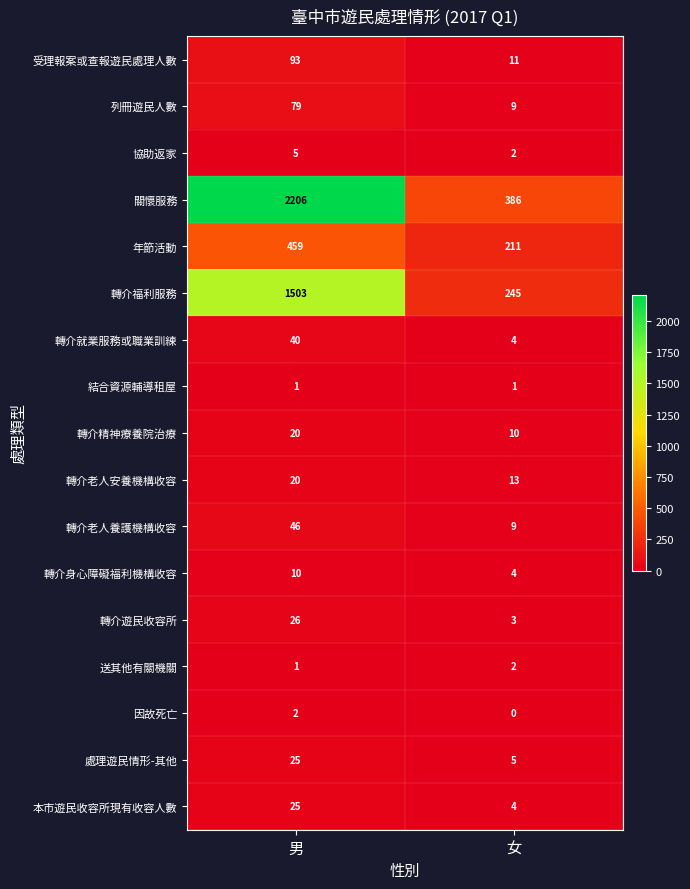

How many series are shown in this chart?

17